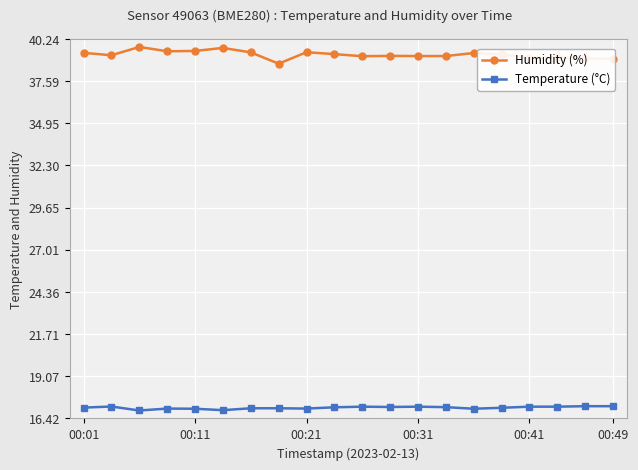

True or false: Temperature (°C) has more than 1 points higher than both neighbors.

True